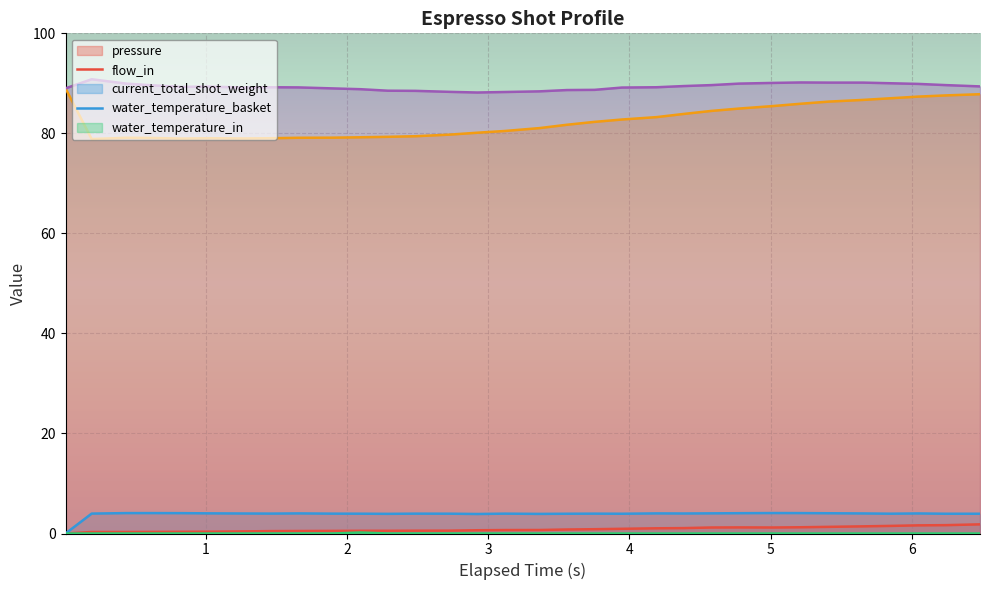

Which series has the widest spread of values?

water_temperature_basket